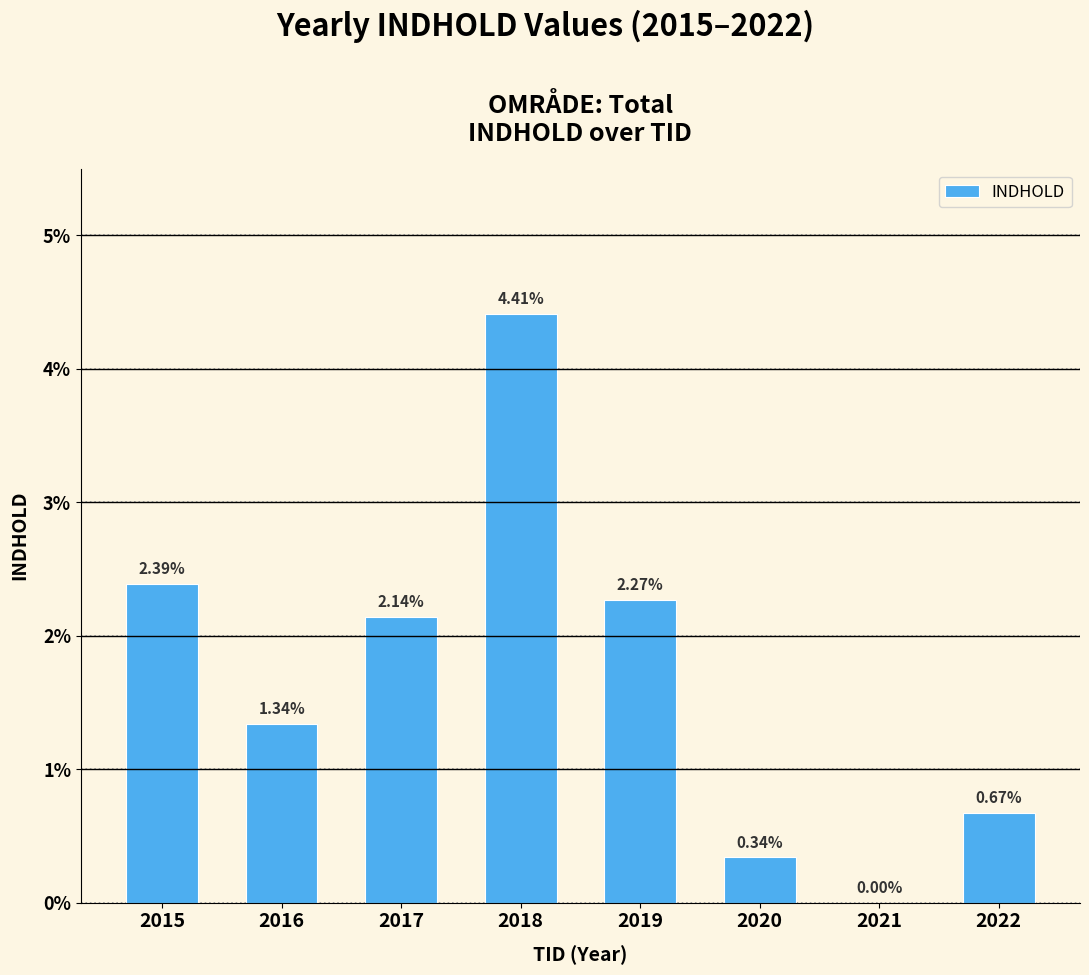

What is the change in value from 2017 to 2020?

-1.8